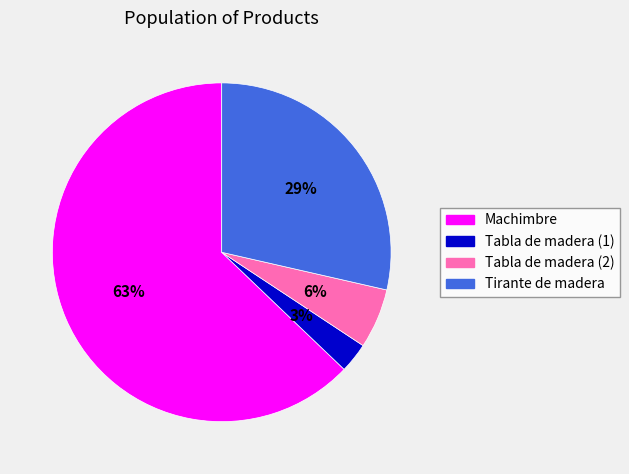

What percentage is the Tabla de madera (1) slice, to the nearest percent?

3%